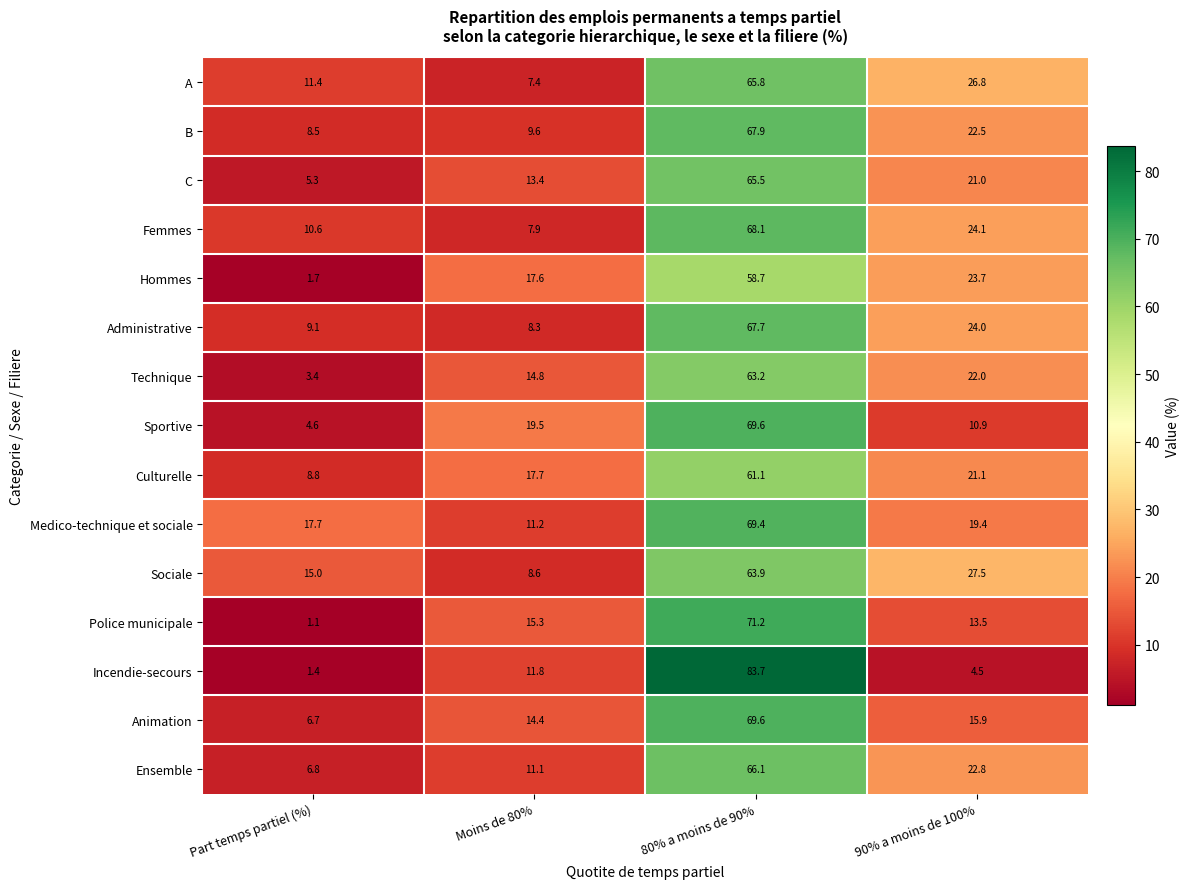

Between 80% a moins de 90% and 90% a moins de 100%, which series saw the biggest shift?

Incendie-secours